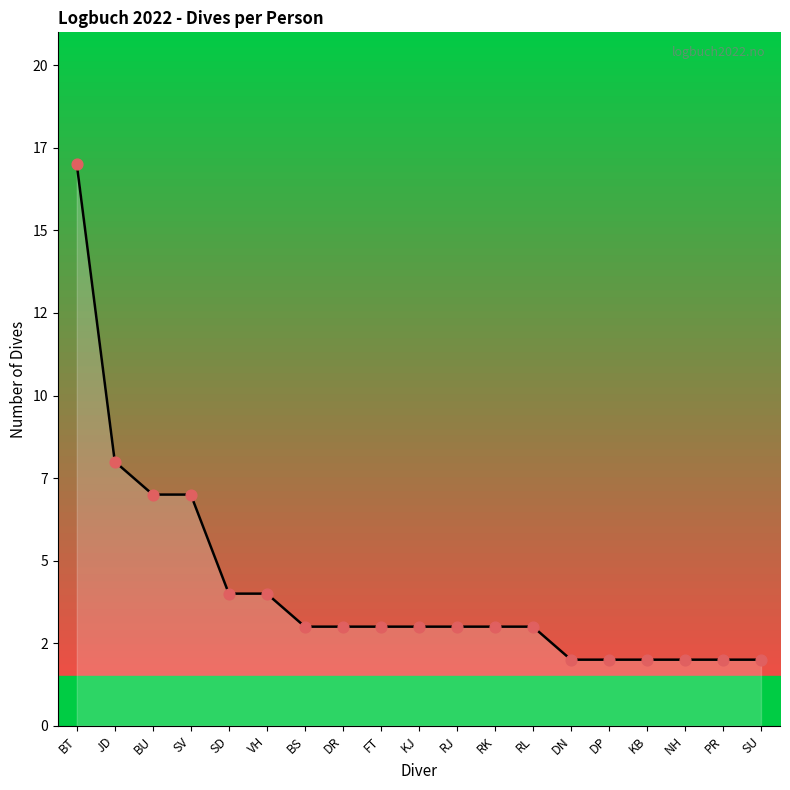

What is the ratio of the value at DN to the value at DR?

0.7